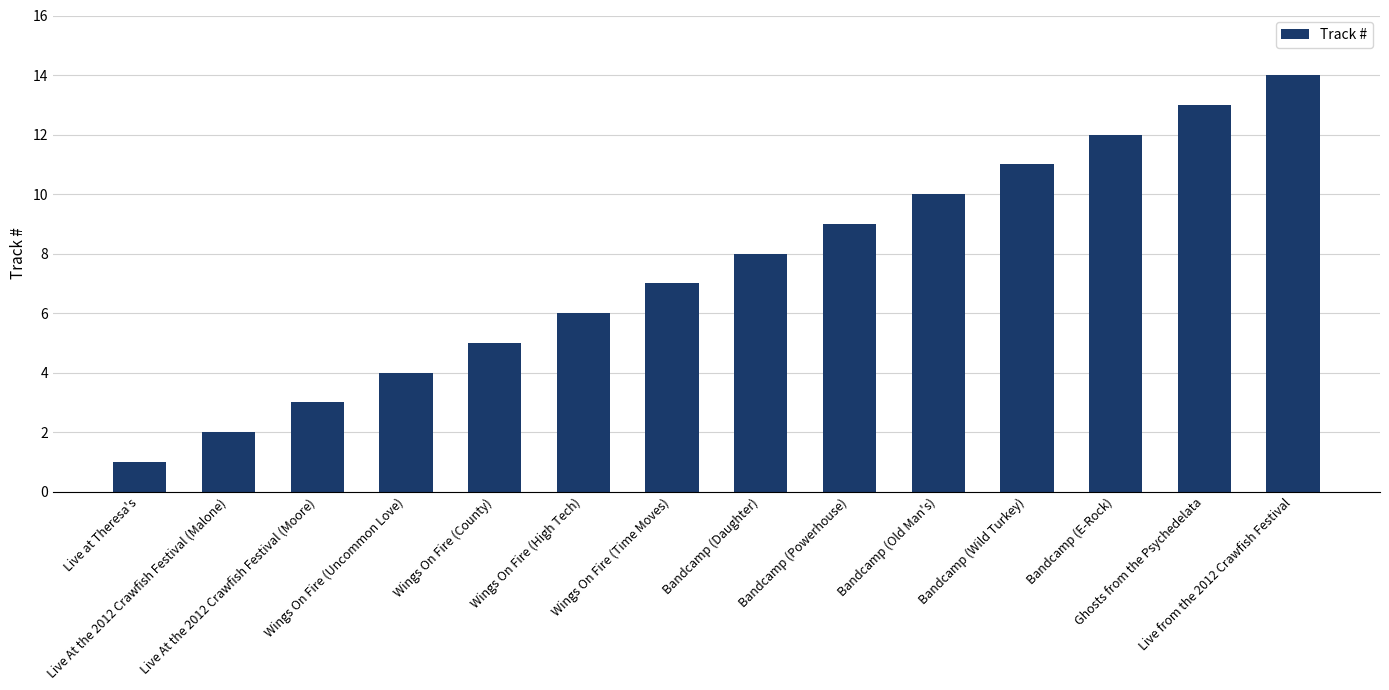

How many categories are shown in the chart?

14